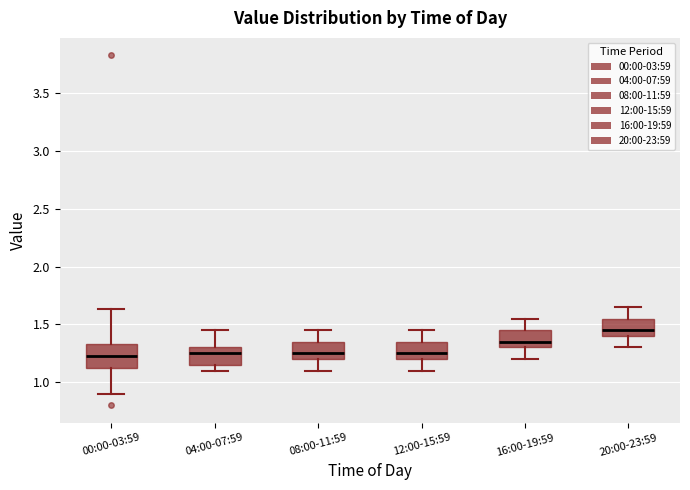

Reading left to right, read every box against the y-axis: the position of its median line, the range the box covers, and the ends of its whiskers. The values are not printed on the chart, so give them approximately, as read against the axis.

00:00-03:59: median 1.25, box 1.10 to 1.35, whiskers 0.90 to 1.65
04:00-07:59: median 1.25, box 1.15 to 1.30, whiskers 1.10 to 1.45
08:00-11:59: median 1.25, box 1.20 to 1.35, whiskers 1.10 to 1.45
12:00-15:59: median 1.25, box 1.20 to 1.35, whiskers 1.10 to 1.45
16:00-19:59: median 1.35, box 1.30 to 1.45, whiskers 1.20 to 1.55
20:00-23:59: median 1.45, box 1.40 to 1.55, whiskers 1.30 to 1.65